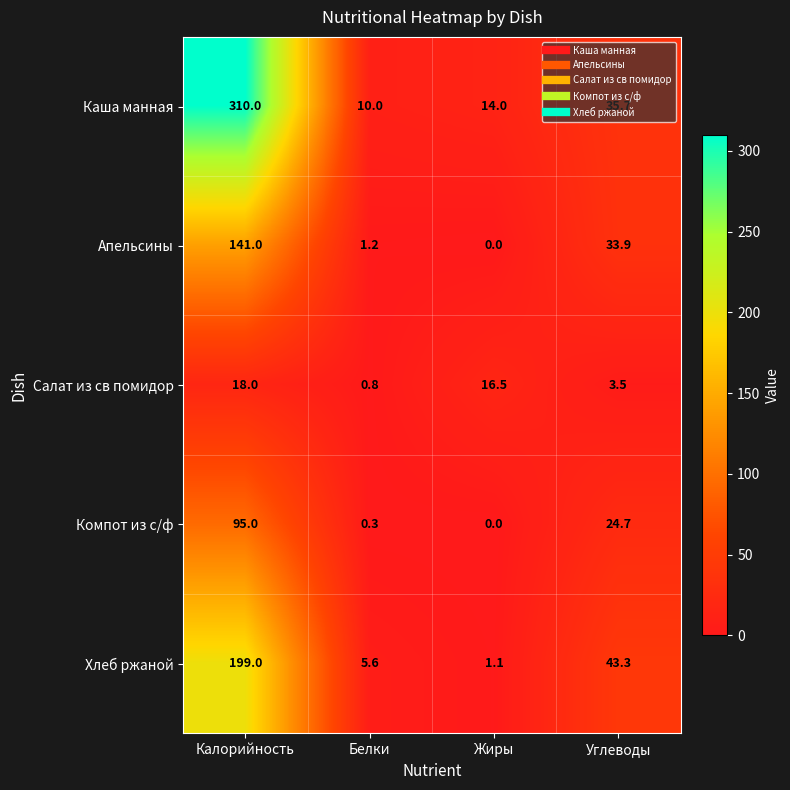

What is the sum of all Апельсины values?

176.1